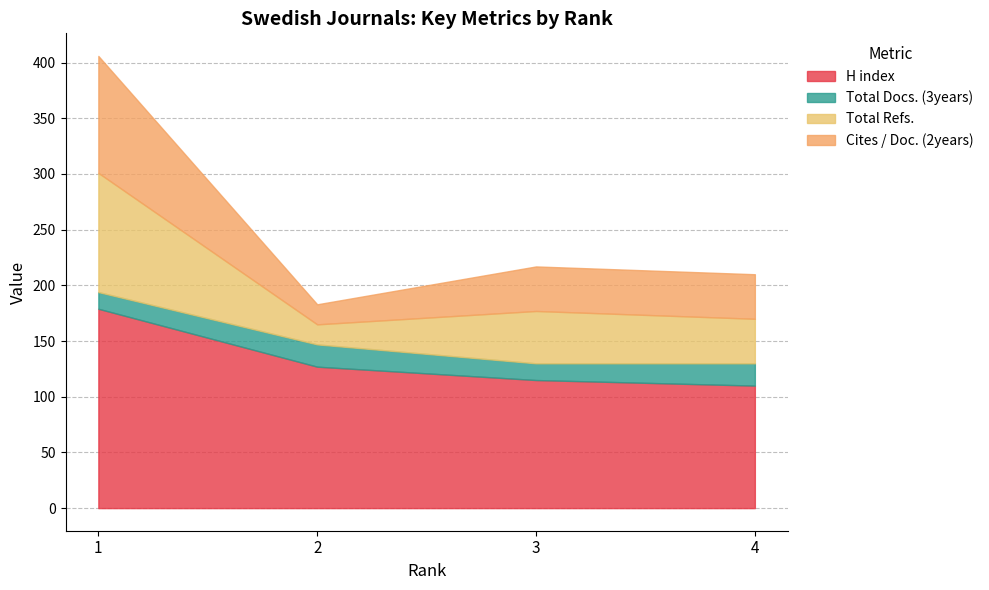

Between 2 and 1, which is larger?

1